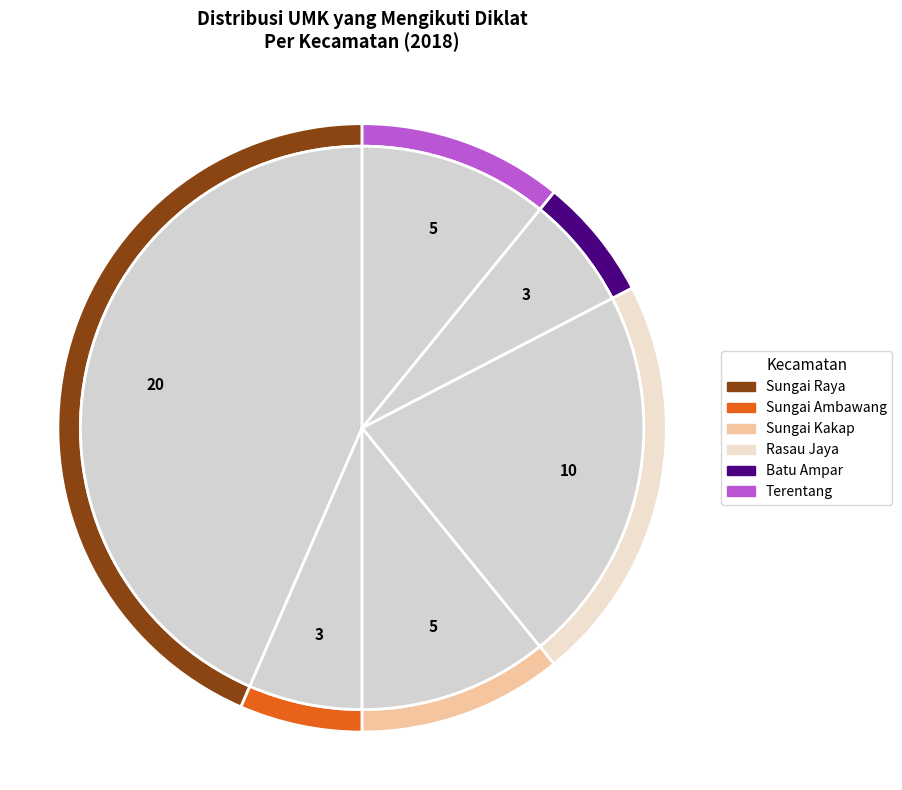

Is there any slice that represents more than half of the pie?

No